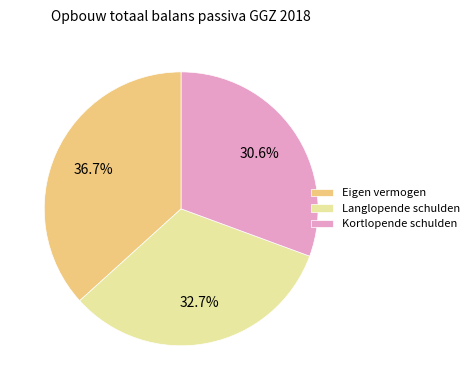

What percentage is NOT represented by Langlopende schulden?

67.3%